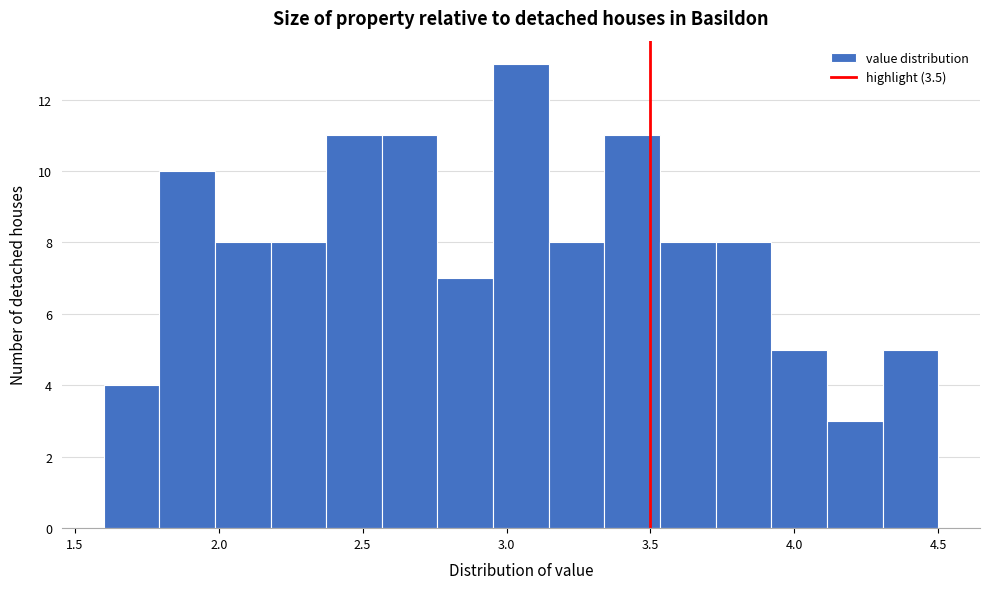

Read against the x-axis, roughly where is the centre of the tallest bar?

3.05